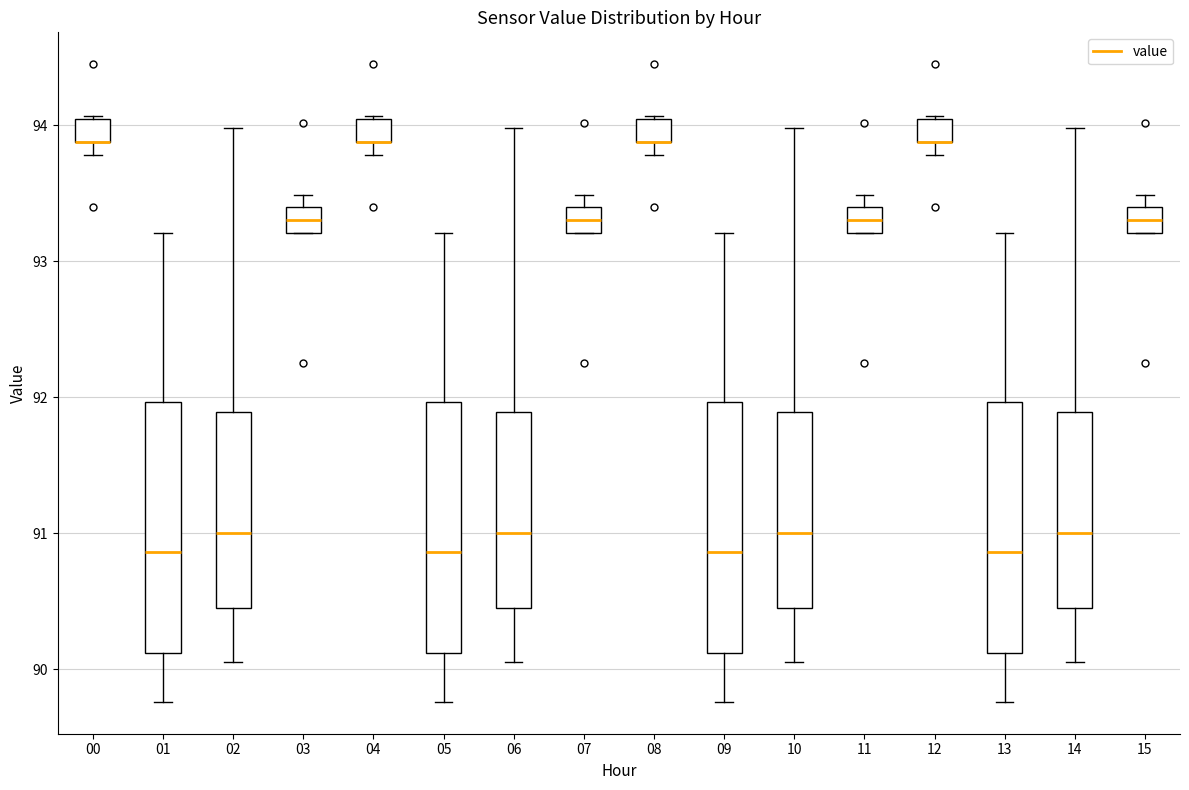

Reading left to right, read every box against the y-axis: the position of its median line, the range the box covers, and the ends of its whiskers. The values are not printed on the chart, so give them approximately, as read against the axis.

00: median 93.9 (drawn on the box's lower edge), box 93.9 to 94.0, whiskers 93.8 to 94.1
01: median 90.9, box 90.1 to 92.0, whiskers 89.8 to 93.2
02: median 91.0, box 90.5 to 91.9, whiskers 90.1 to 94.0
03: median 93.3, box 93.2 to 93.4, whiskers 93.2 to 93.5
04: median 93.9 (drawn on the box's lower edge), box 93.9 to 94.0, whiskers 93.8 to 94.1
05: median 90.9, box 90.1 to 92.0, whiskers 89.8 to 93.2
06: median 91.0, box 90.5 to 91.9, whiskers 90.1 to 94.0
07: median 93.3, box 93.2 to 93.4, whiskers 93.2 to 93.5
08: median 93.9 (drawn on the box's lower edge), box 93.9 to 94.0, whiskers 93.8 to 94.1
09: median 90.9, box 90.1 to 92.0, whiskers 89.8 to 93.2
10: median 91.0, box 90.5 to 91.9, whiskers 90.1 to 94.0
11: median 93.3, box 93.2 to 93.4, whiskers 93.2 to 93.5
12: median 93.9 (drawn on the box's lower edge), box 93.9 to 94.0, whiskers 93.8 to 94.1
13: median 90.9, box 90.1 to 92.0, whiskers 89.8 to 93.2
14: median 91.0, box 90.5 to 91.9, whiskers 90.1 to 94.0
15: median 93.3, box 93.2 to 93.4, whiskers 93.2 to 93.5